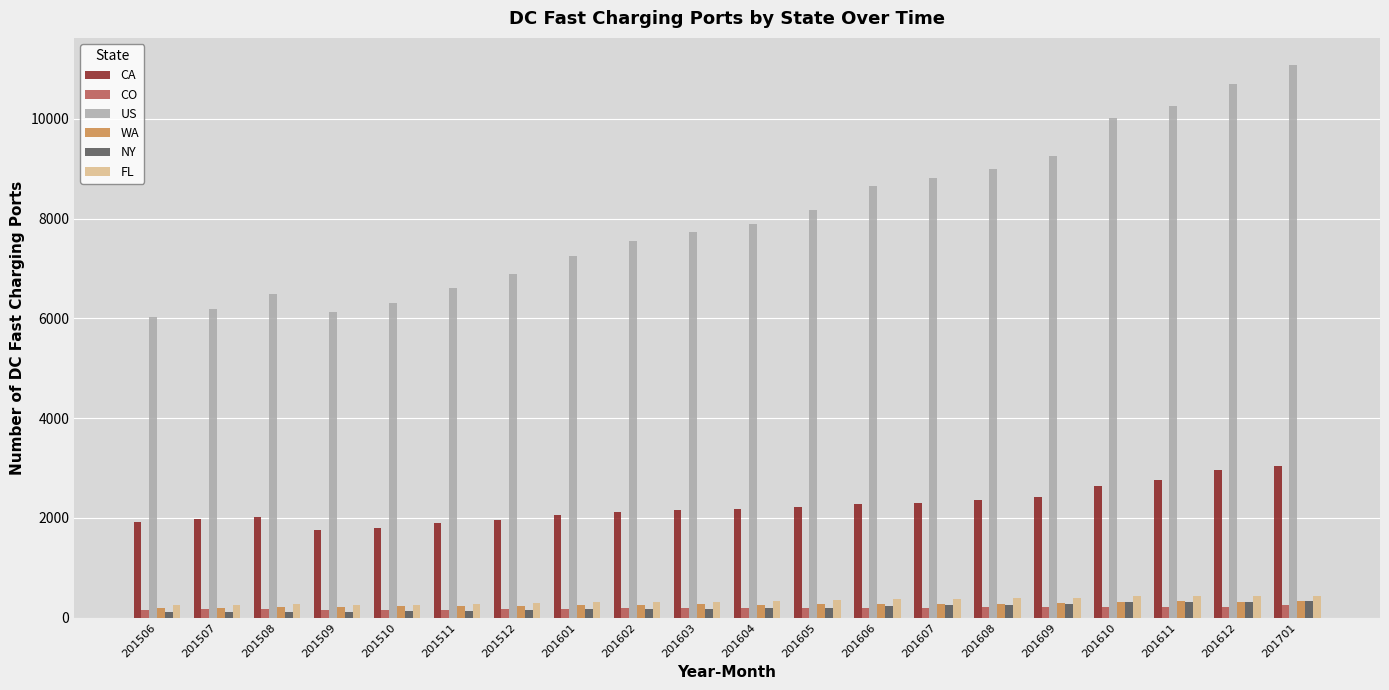

Which series has the largest total across all categories?

US